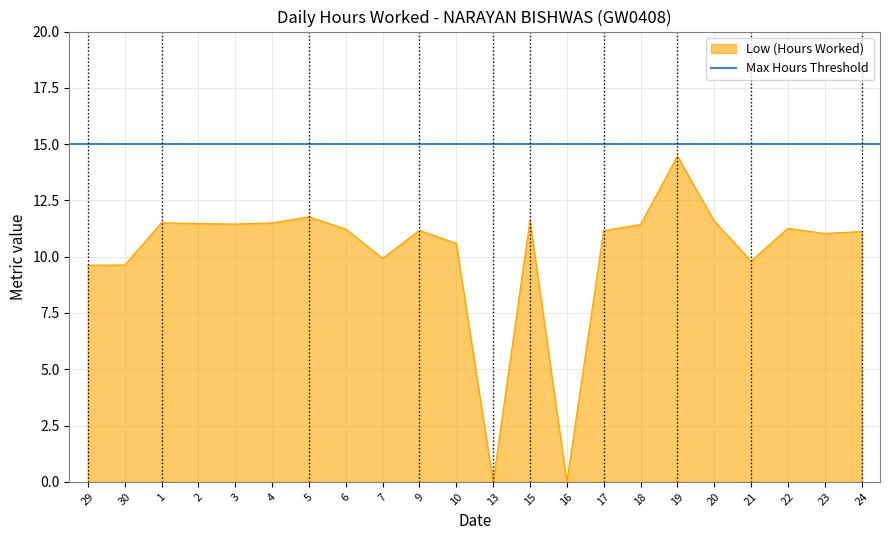

What is the sum of all values?

223.4